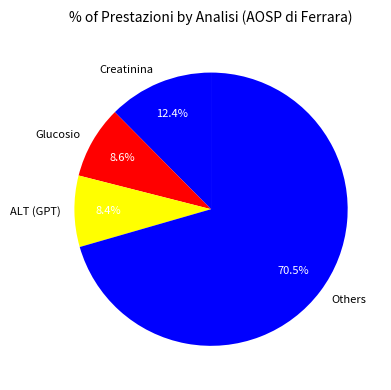

Does any single category account for the majority?

Yes